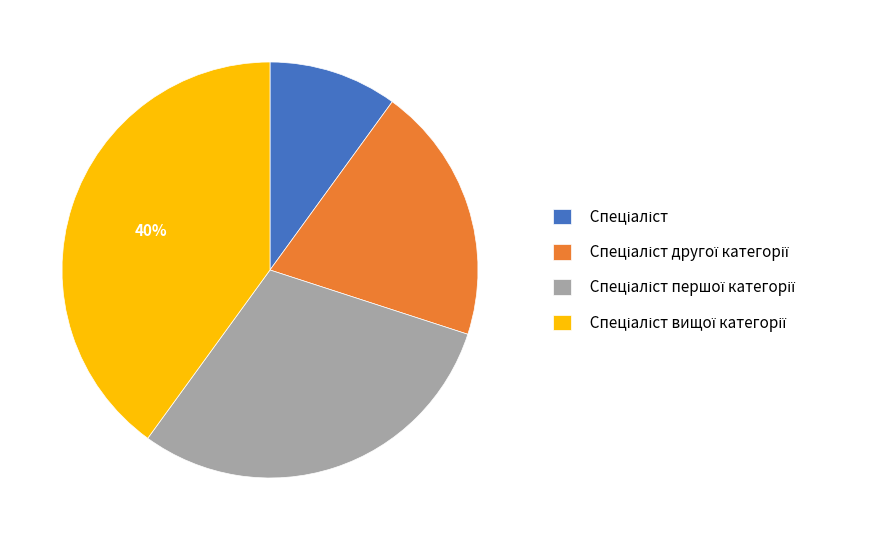

To the nearest percent, what is the difference between the largest and smallest slice percentages?

30%